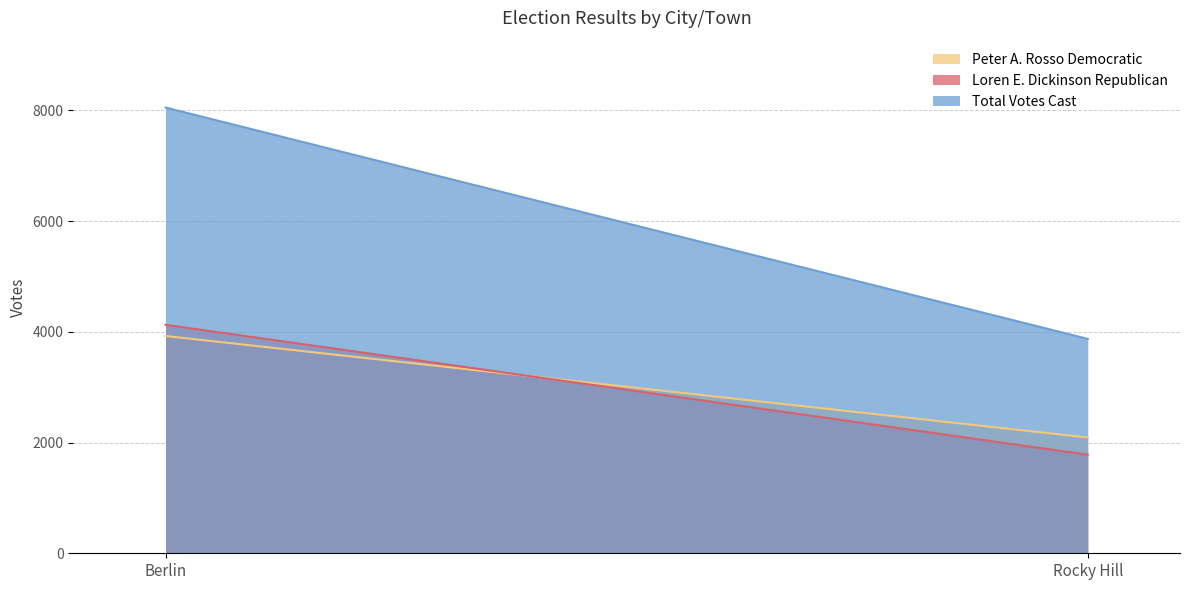

At Berlin, list the series in order from smallest to largest.

Peter A. Rosso Democratic, Loren E. Dickinson Republican, Total Votes Cast